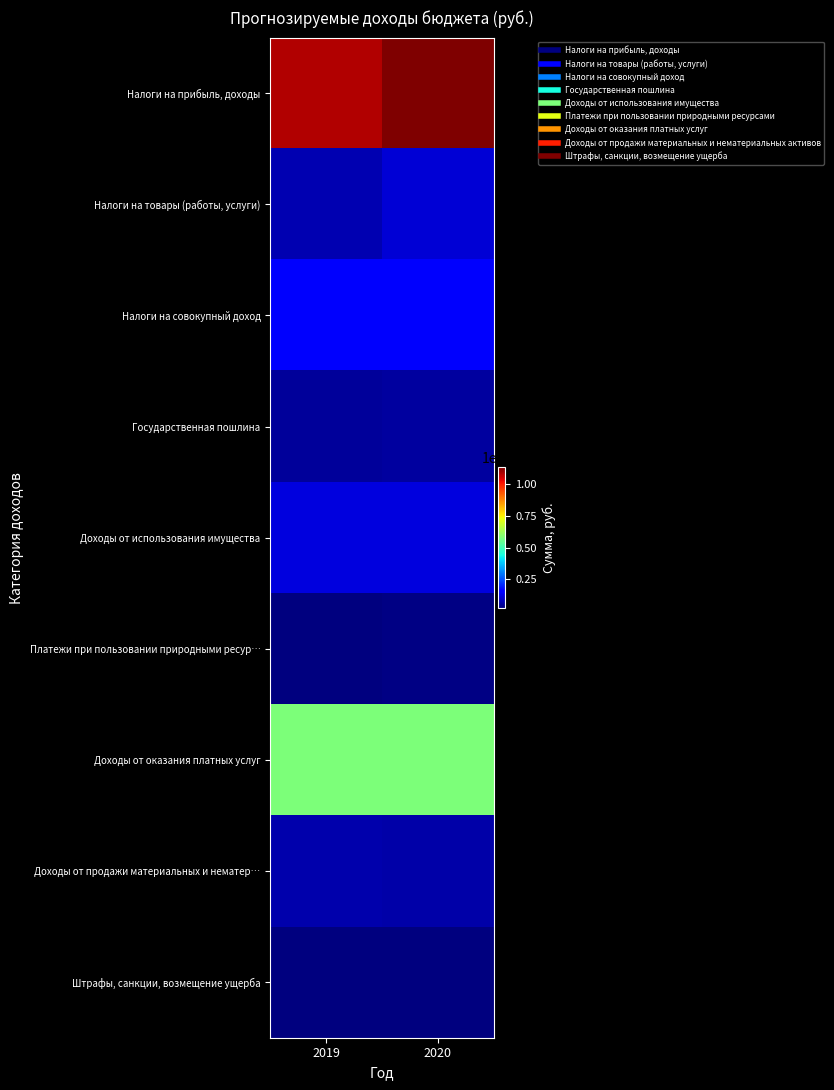

Reading left to right, what are all the values shown in this chart?

Налоги на прибыль, доходы: 2019=108254000	2020=113342000
Налоги на товары (работы, услуги): 2019=7132000	2020=10843000
Налоги на совокупный доход: 2019=14480000	2020=14574000
Государственная пошлина: 2019=5252000	2020=5305000
Доходы от использования имущества: 2019=11715000	2020=11715000
Платежи при пользовании природными ресур…: 2019=2503000	2020=2711000
Доходы от оказания платных услуг: 2019=58162000	2020=58162000
Доходы от продажи материальных и нематер…: 2019=7000000	2020=6500000
Штрафы, санкции, возмещение ущерба: 2019=2242000	2020=2284000